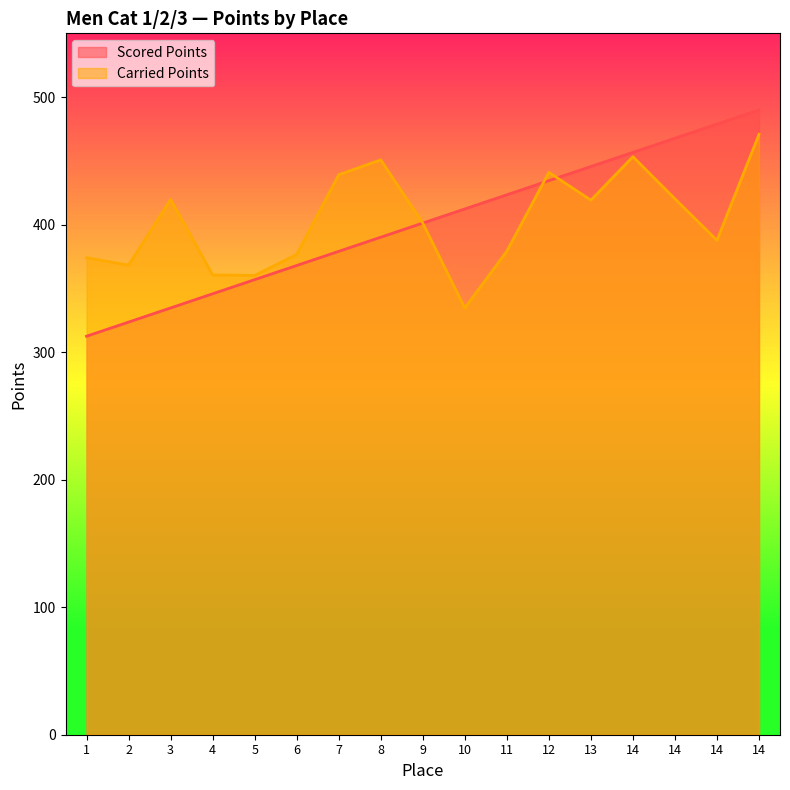

The value of Carried Points at 12 is 624.6. True or false?

False